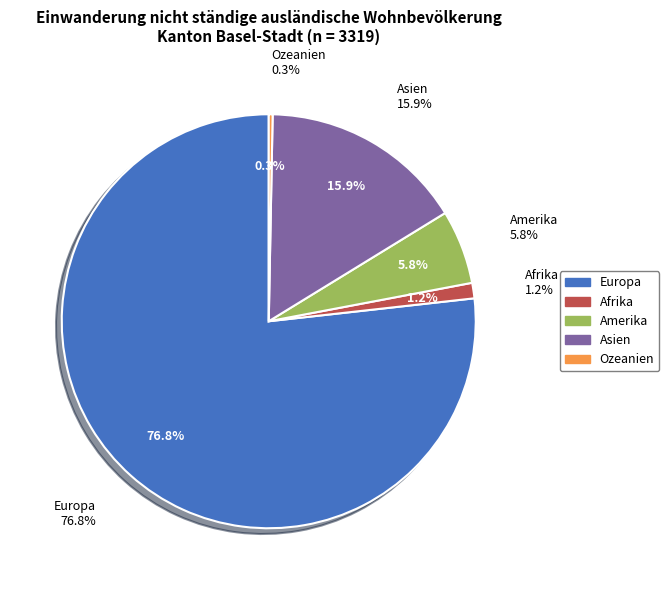

How many segments does this pie chart have?

5